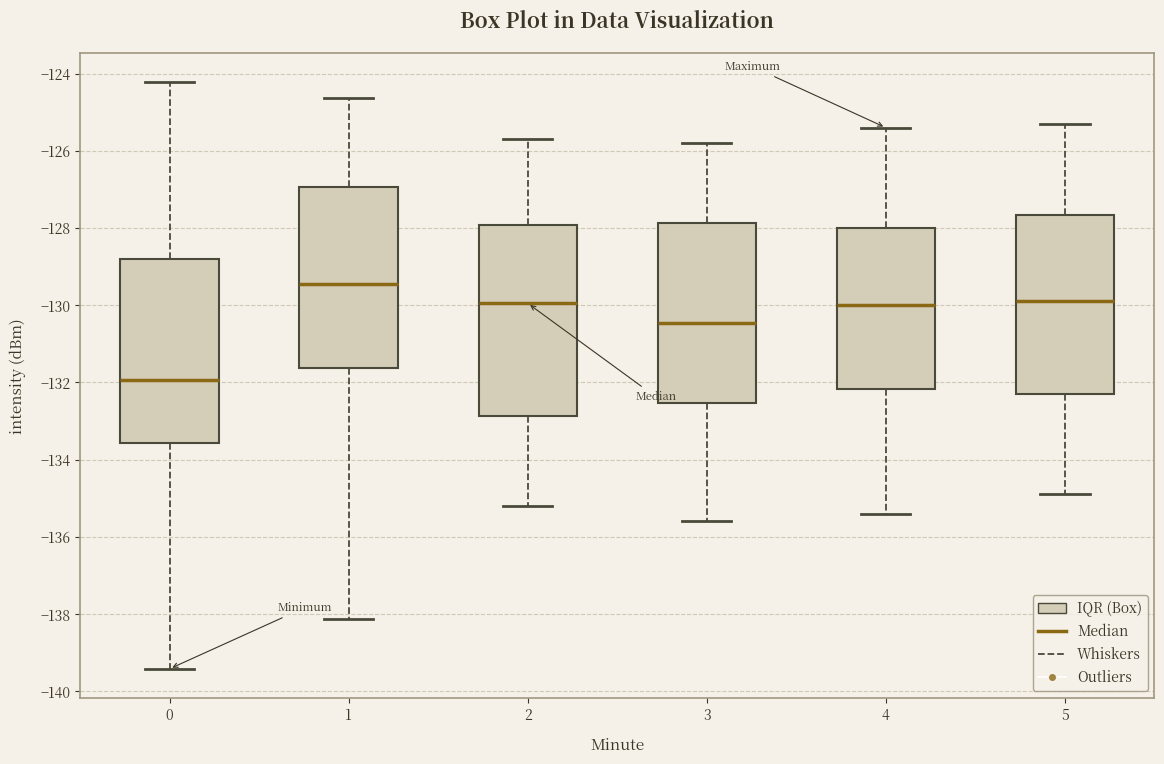

Reading left to right, read every box against the y-axis: the position of its median line, the range the box covers, and the ends of its whiskers. The values are not printed on the chart, so give them approximately, as read against the axis.

0: median -132.0, box -133.6 to -128.8, whiskers -139.4 to -124.2
1: median -129.4, box -131.6 to -127.0, whiskers -138.2 to -124.6
2: median -130.0, box -132.8 to -128.0, whiskers -135.2 to -125.6
3: median -130.4, box -132.6 to -127.8, whiskers -135.6 to -125.8
4: median -130.0, box -132.2 to -128.0, whiskers -135.4 to -125.4
5: median -129.8, box -132.2 to -127.6, whiskers -134.8 to -125.2